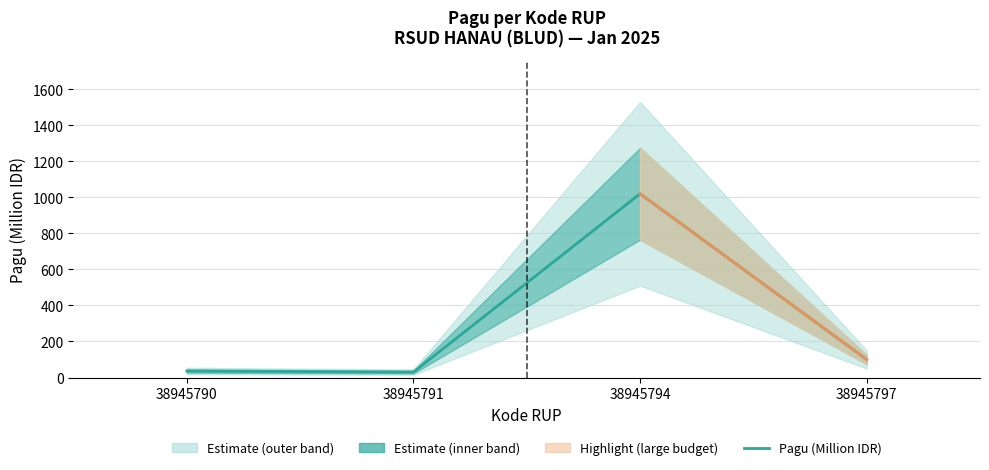

The chart shows a value of 49 at 38945790. True or false?

False